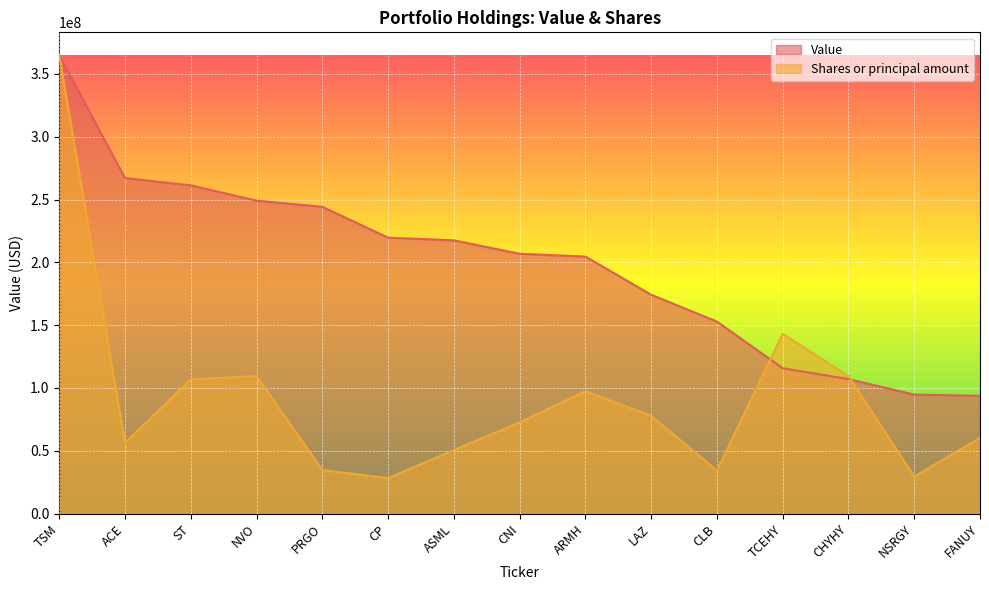

What is the approximate value of Value at NVO?

249155000.0